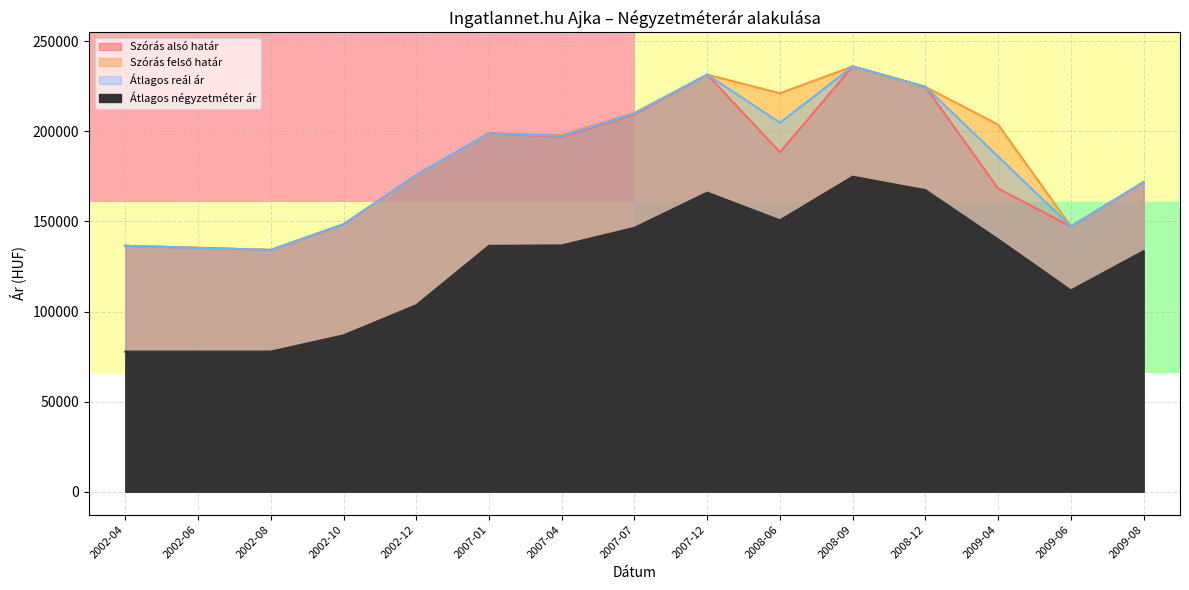

Reading left to right, what are all the values shown in this chart?

Szórás alsó határ: 136464	135337	134177	148421	175762	198914	197009	209338	231500	188430	236036	224706	168257	147239	171834
Szórás felső határ: 136464	135337	134177	148421	175762	198914	197961	210290	231500	221158	236036	224706	203741	147239	171834
Átlagos reál ár: 136464	135337	134177	148421	175762	198914	197485	209814	231500	204794	236036	224706	185999	147239	171834
Átlagos négyzetméter ár: 77777	77777	77777	86772	103511	136475	136700	146467	166000	150599	174853	167374	140014	111702	133506